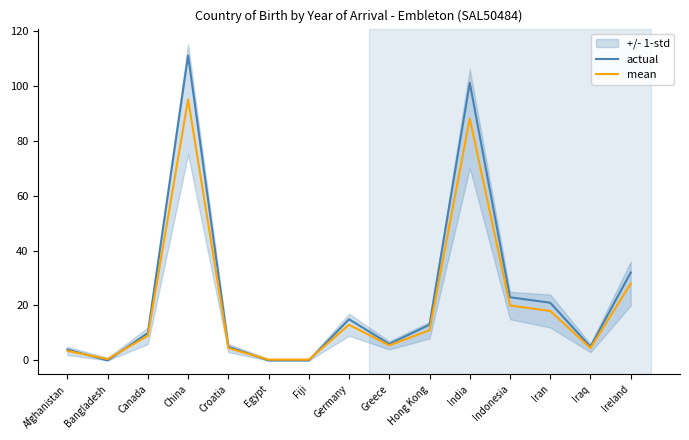

What is the maximum value for mean?

95.0